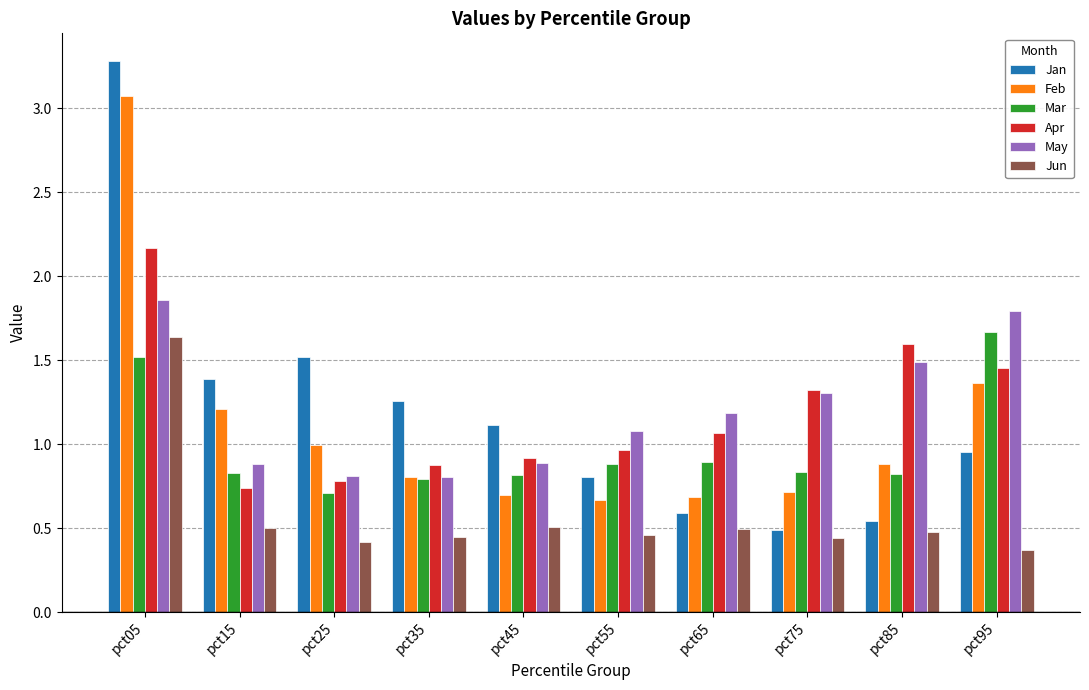

What is the difference between the highest and lowest values at pct85?

1.1